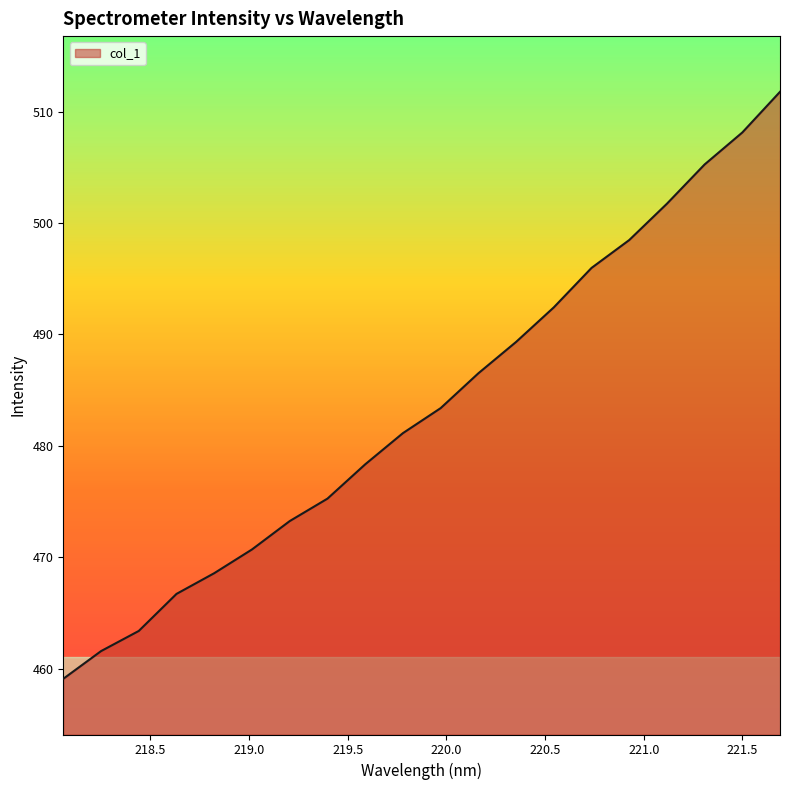

What is the smallest value displayed?

459.1